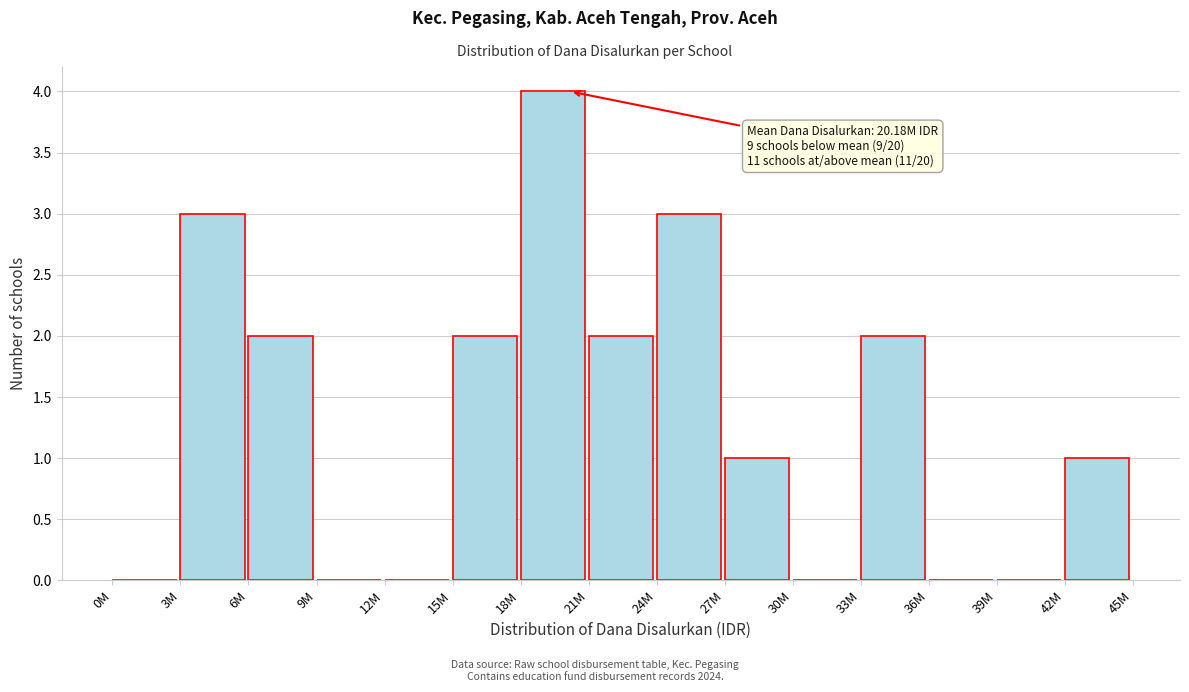

Reading left to right, extract all data points from this chart.

0M=0	3M=3	6M=2	9M=0	12M=0	15M=2	18M=4	21M=2	24M=3	27M=1	30M=0	33M=2	36M=0	39M=0	42M=1